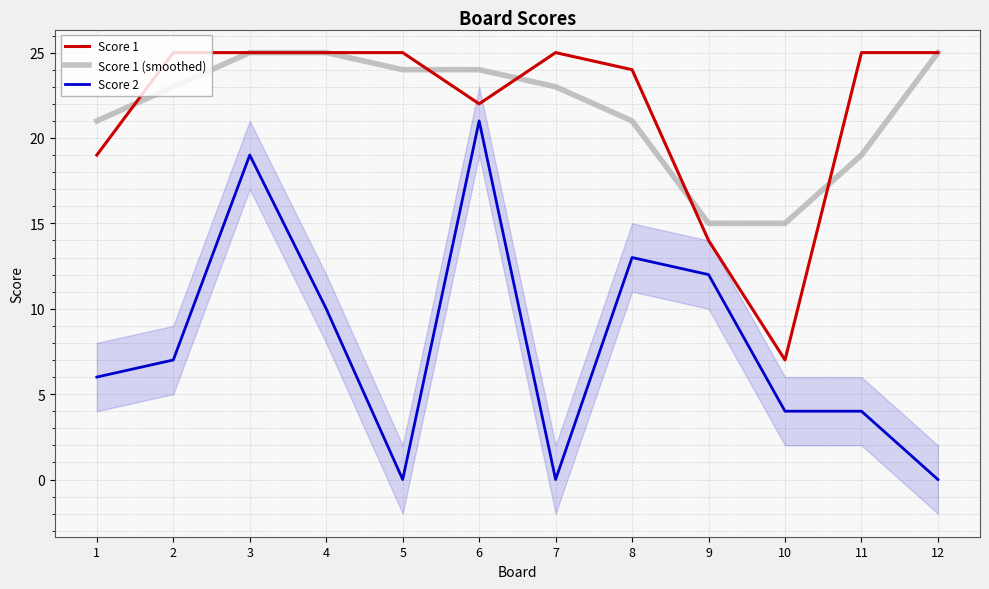

The value of Score 2 at 1 is 6. True or false?

True